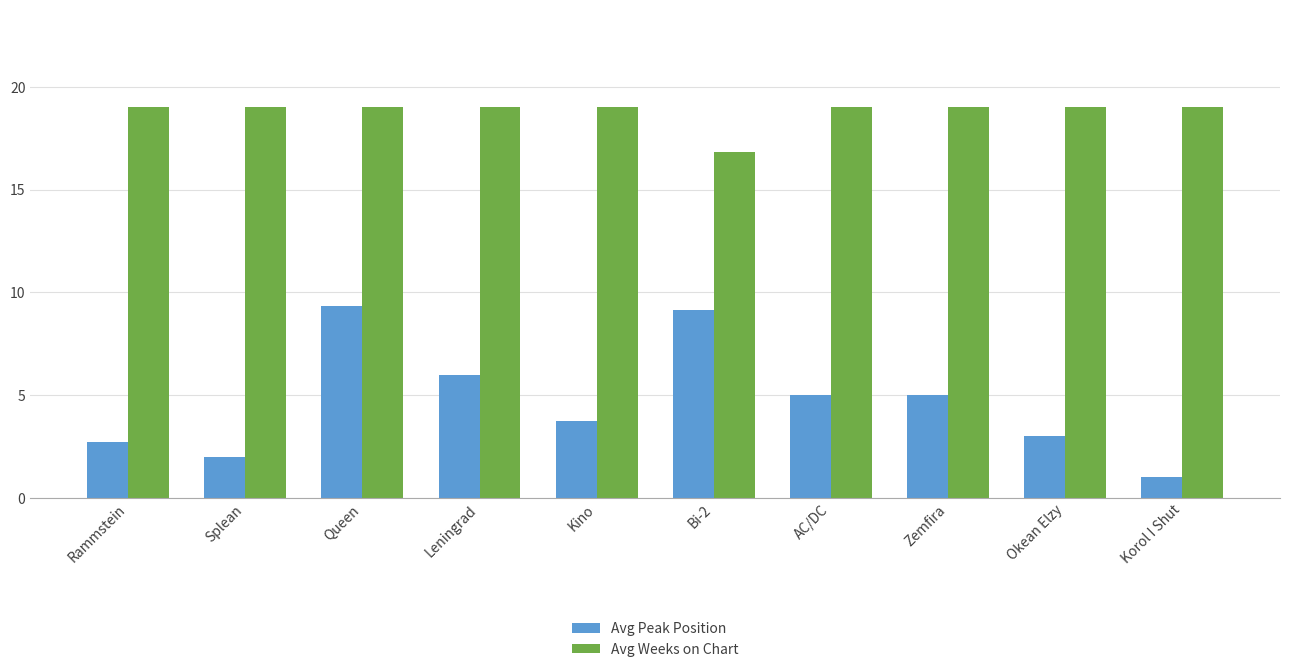

What is the difference between the maximum and minimum values in the Avg Peak Position series?

8.3